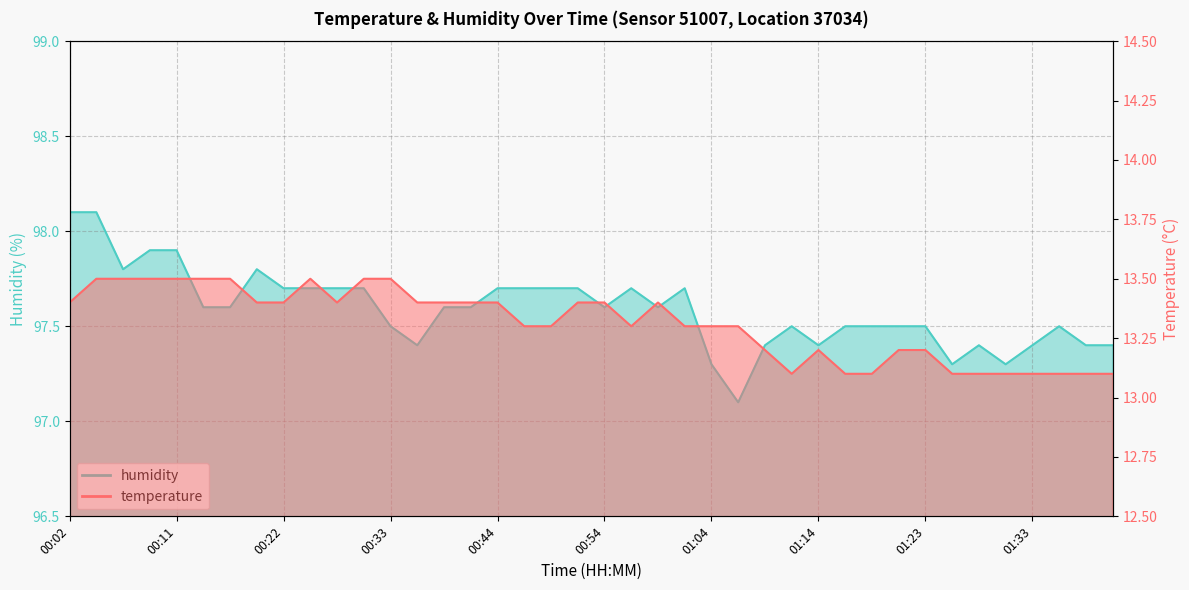

Reading left to right, extract all data points from this chart.

temperature: 00:02=13.4	00:04=13.5	00:07=13.5	00:09=13.5	00:11=13.5	00:14=13.5	00:17=13.5	00:19=13.4	00:22=13.4	00:25=13.5	00:27=13.4	00:30=13.5	00:33=13.5	00:36=13.4	00:38=13.4	00:41=13.4	00:44=13.4	00:46=13.3	00:49=13.3	00:51=13.4	00:54=13.4	00:56=13.3	00:59=13.4	01:01=13.3	01:04=13.3	01:06=13.3	01:08=13.2	01:11=13.1	01:14=13.2	01:16=13.1	01:18=13.1	01:21=13.2	01:23=13.2	01:26=13.1	01:28=13.1	01:31=13.1	01:33=13.1	01:36=13.1	01:38=13.1	01:41=13.1
humidity: 00:02=98.1	00:04=98.1	00:07=97.8	00:09=97.9	00:11=97.9	00:14=97.6	00:17=97.6	00:19=97.8	00:22=97.7	00:25=97.7	00:27=97.7	00:30=97.7	00:33=97.5	00:36=97.4	00:38=97.6	00:41=97.6	00:44=97.7	00:46=97.7	00:49=97.7	00:51=97.7	00:54=97.6	00:56=97.7	00:59=97.6	01:01=97.7	01:04=97.3	01:06=97.1	01:08=97.4	01:11=97.5	01:14=97.4	01:16=97.5	01:18=97.5	01:21=97.5	01:23=97.5	01:26=97.3	01:28=97.4	01:31=97.3	01:33=97.4	01:36=97.5	01:38=97.4	01:41=97.4